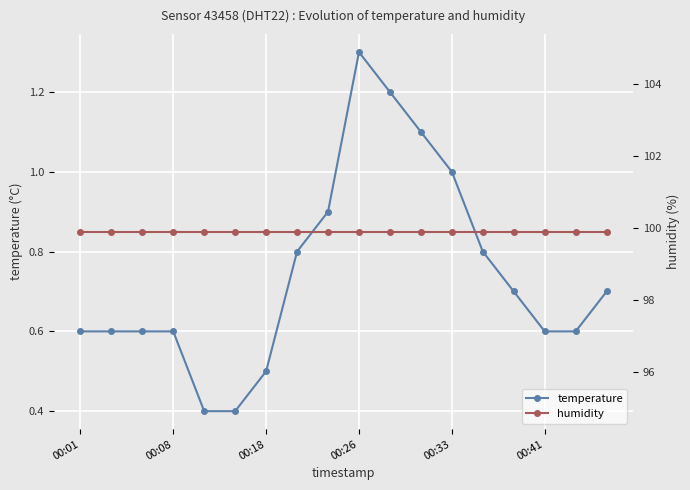

List the series in order of their overall mean, lowest first.

temperature, humidity